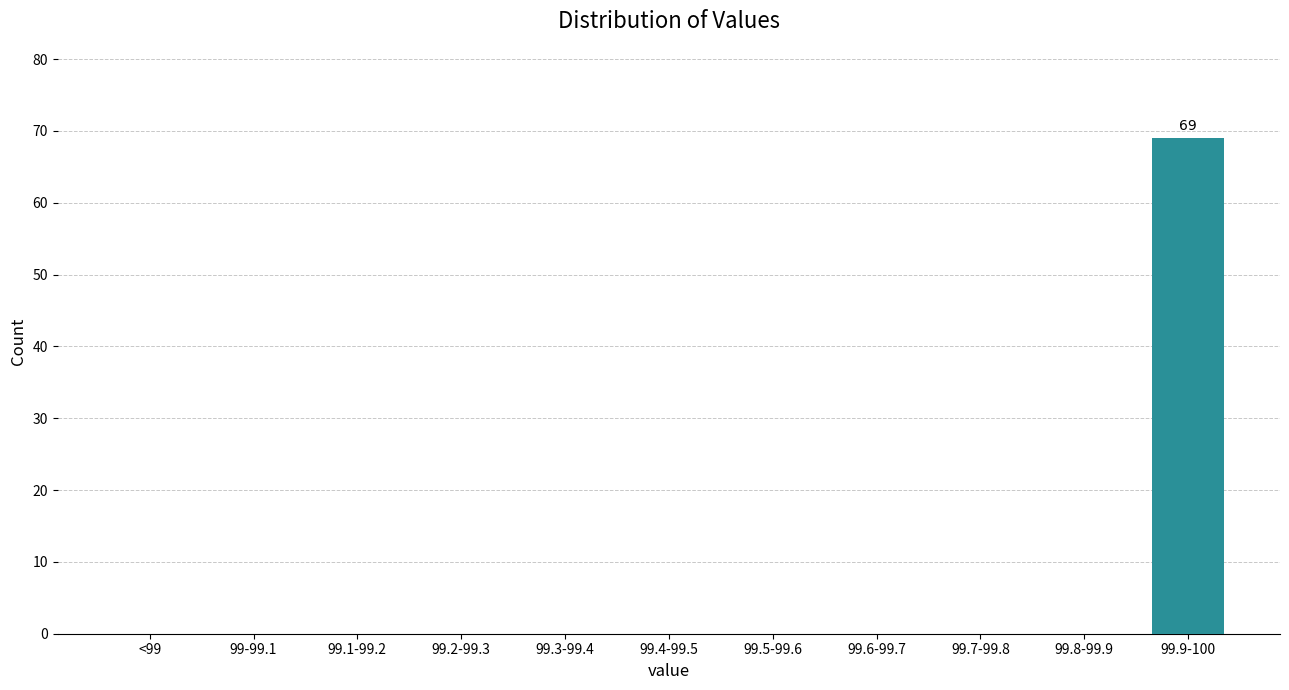

Reading left to right, what are all the values shown in this chart?

<99=0	99-99.1=0	99.1-99.2=0	99.2-99.3=0	99.3-99.4=0	99.4-99.5=0	99.5-99.6=0	99.6-99.7=0	99.7-99.8=0	99.8-99.9=0	99.9-100=69